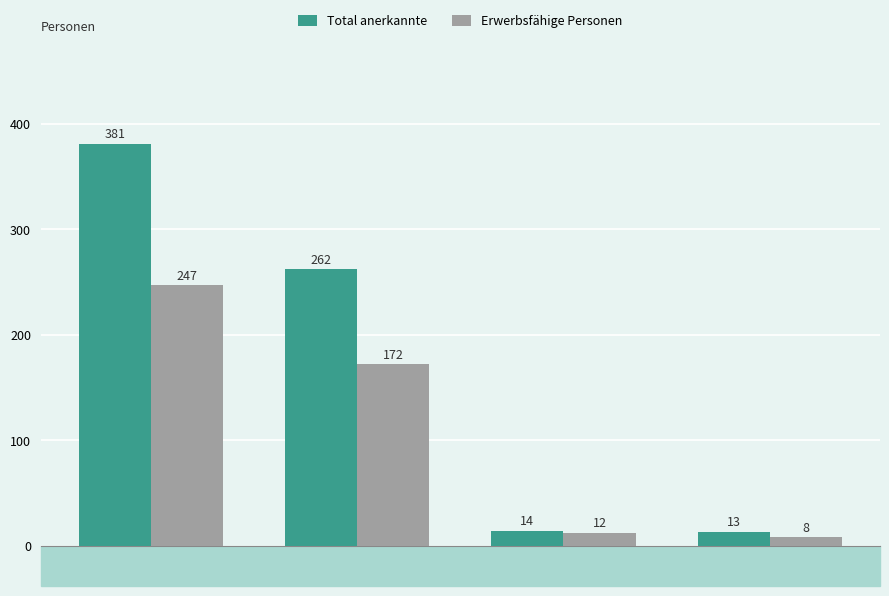

At which category is the sum across all series the highest?

Afrika